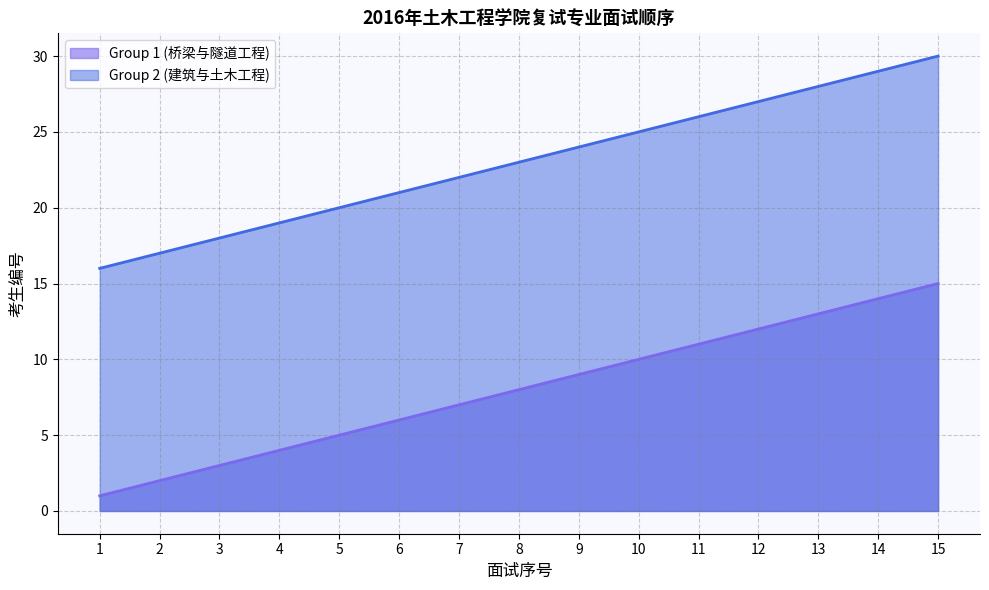

List the series in order of their peak value, lowest first.

Group 1 (桥梁与隧道工程), Group 2 (建筑与土木工程)